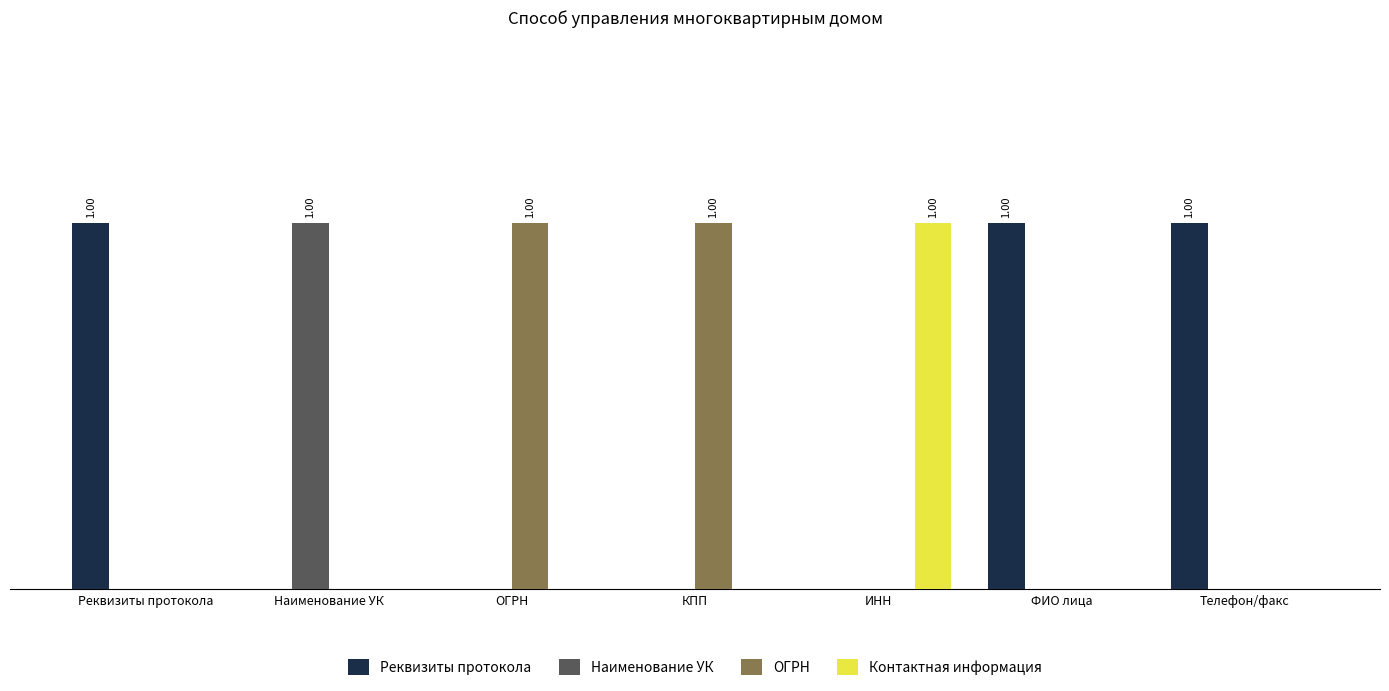

What are all the series names shown in the legend?

Реквизиты протокола, Наименование УК, ОГРН, Контактная информация